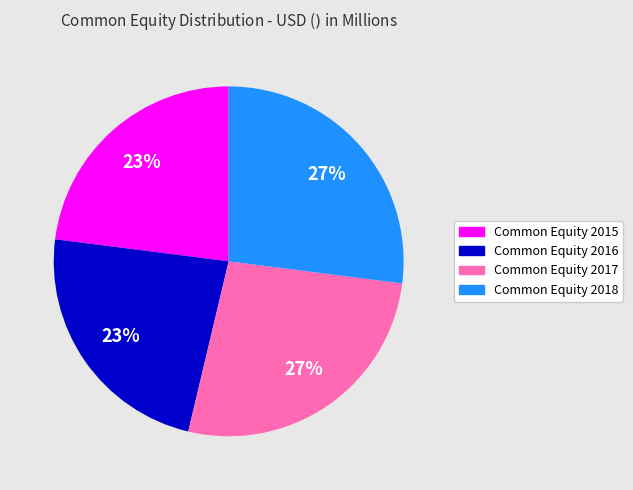

Does any single category account for the majority?

No